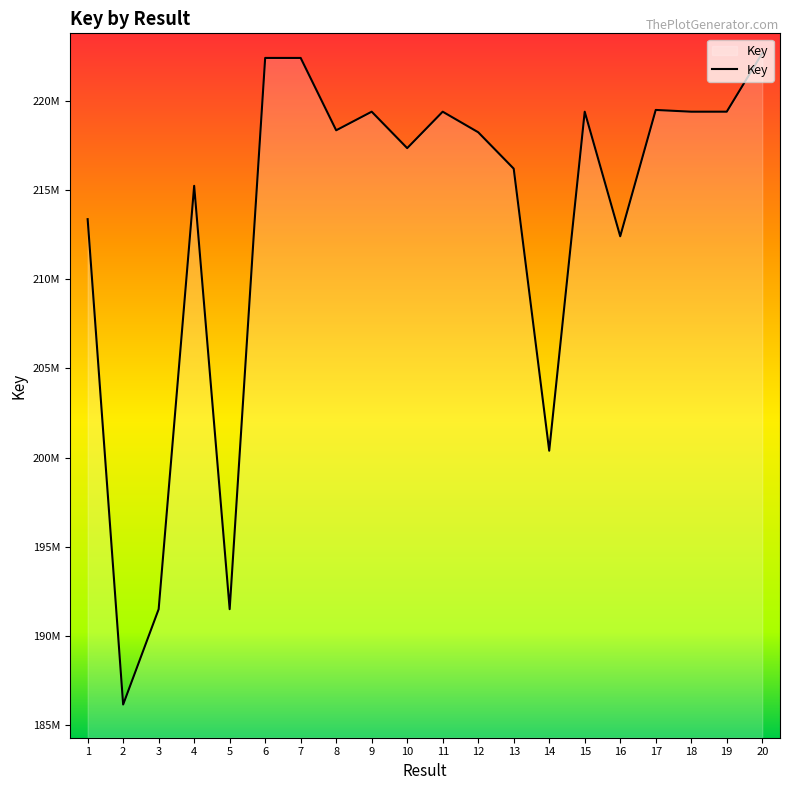

What is the smallest value displayed?

186149227